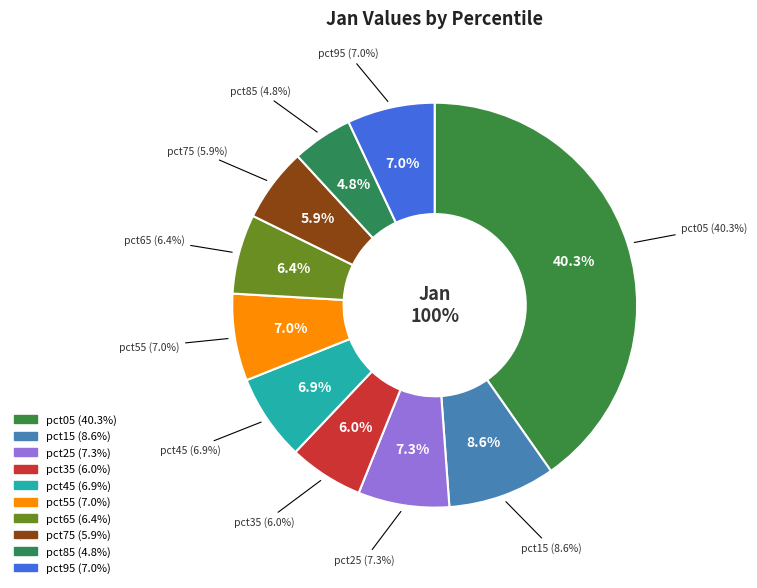

True or false: pct95 accounts for 1% of the total.

False